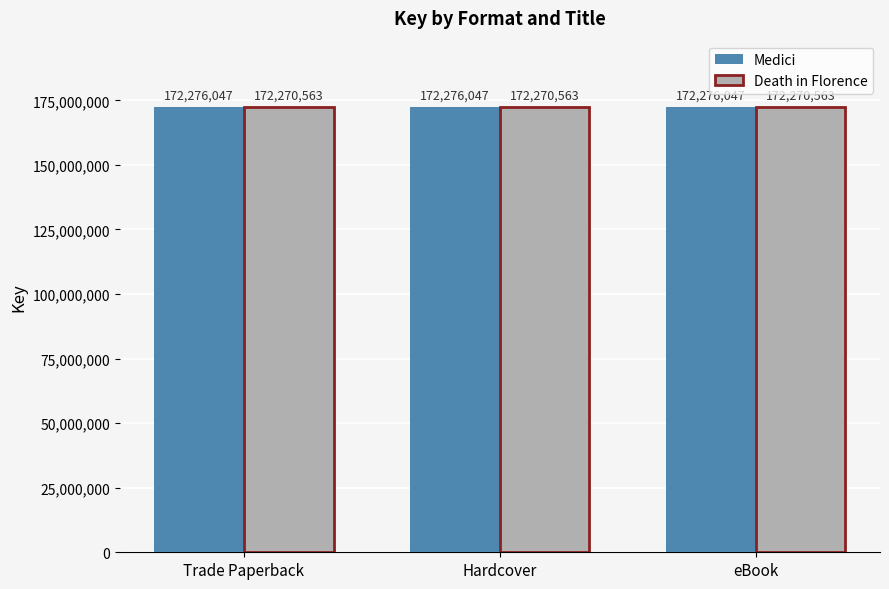

How many bars are there in each group?

2